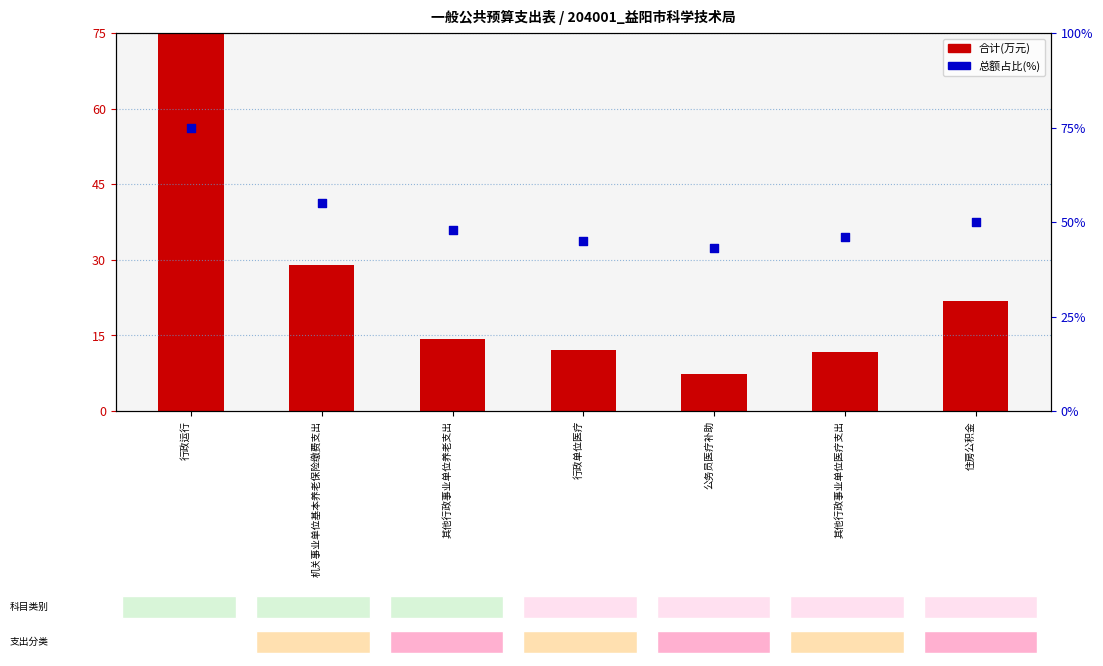

At which category is the sum across all series the highest?

行政运行